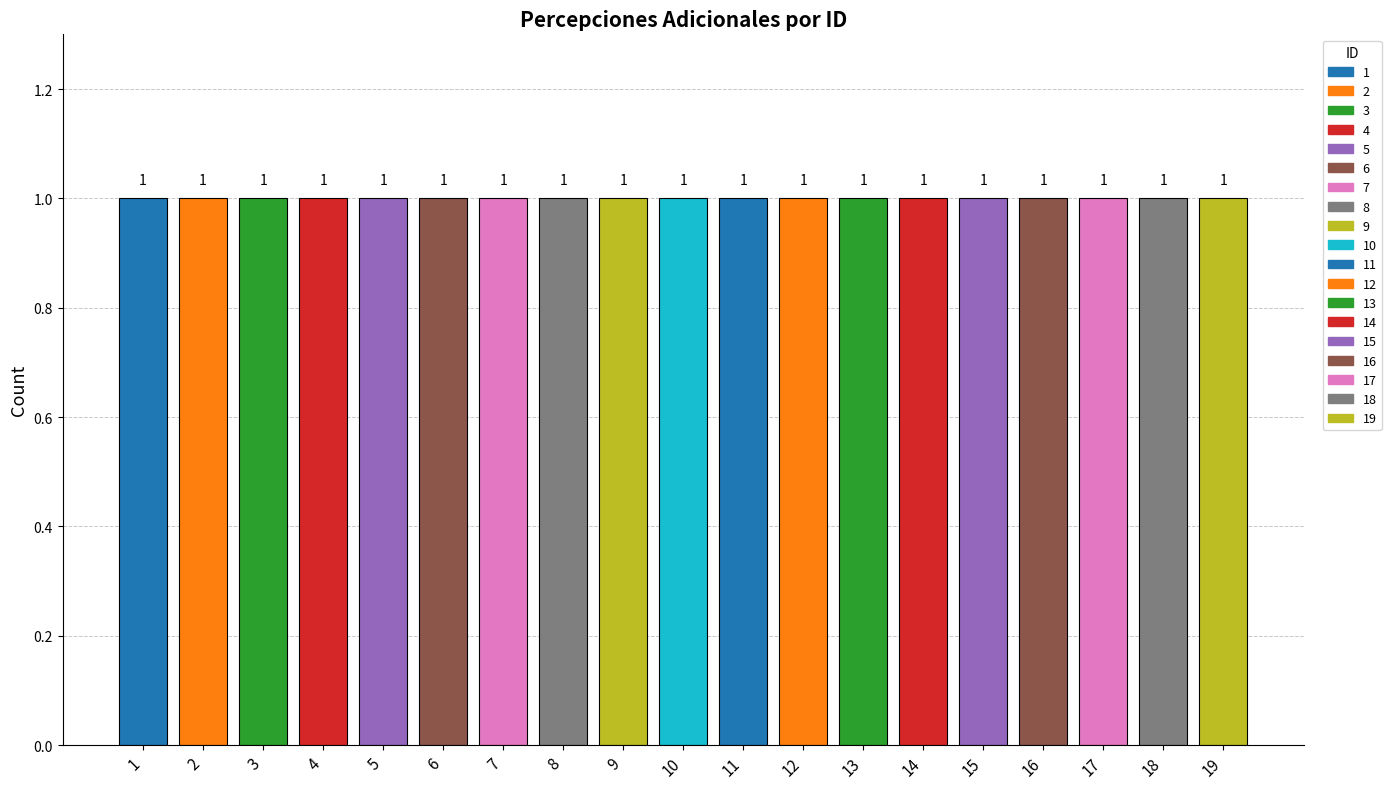

List the labels in order of value, largest first.

19, 18, 17, 16, 15, 14, 13, 12, 11, 10, 9, 8, 7, 6, 5, 4, 3, 2, 1